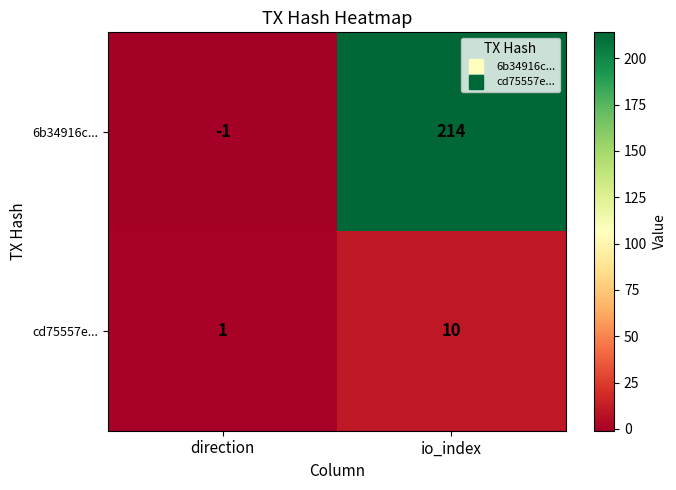

At direction, list the series in order from smallest to largest.

6b34916c..., cd75557e...